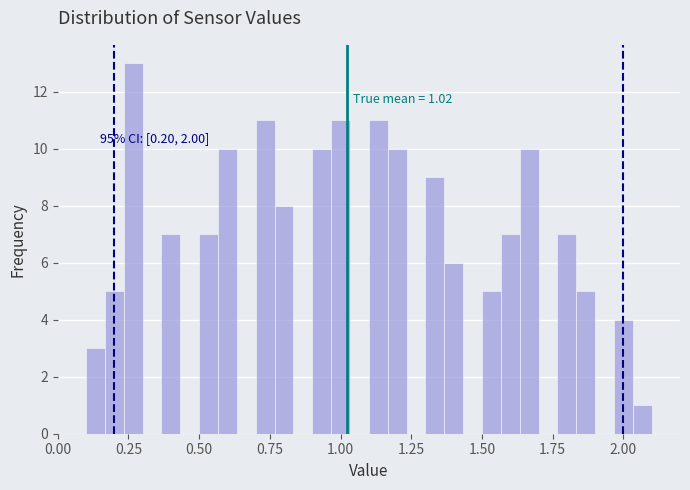

Read against the x-axis, roughly where is the centre of the tallest bar?

0.25